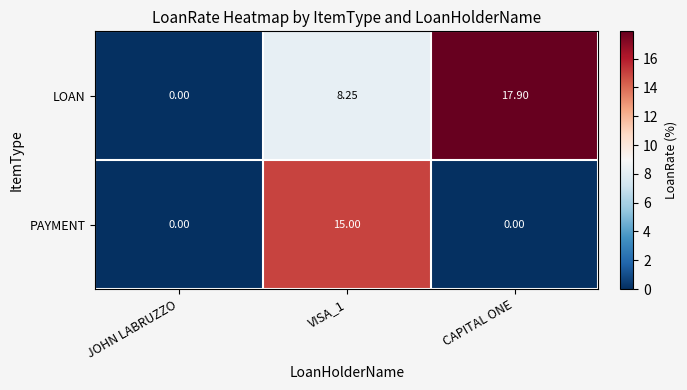

List the series in order of their peak value, lowest first.

PAYMENT, LOAN